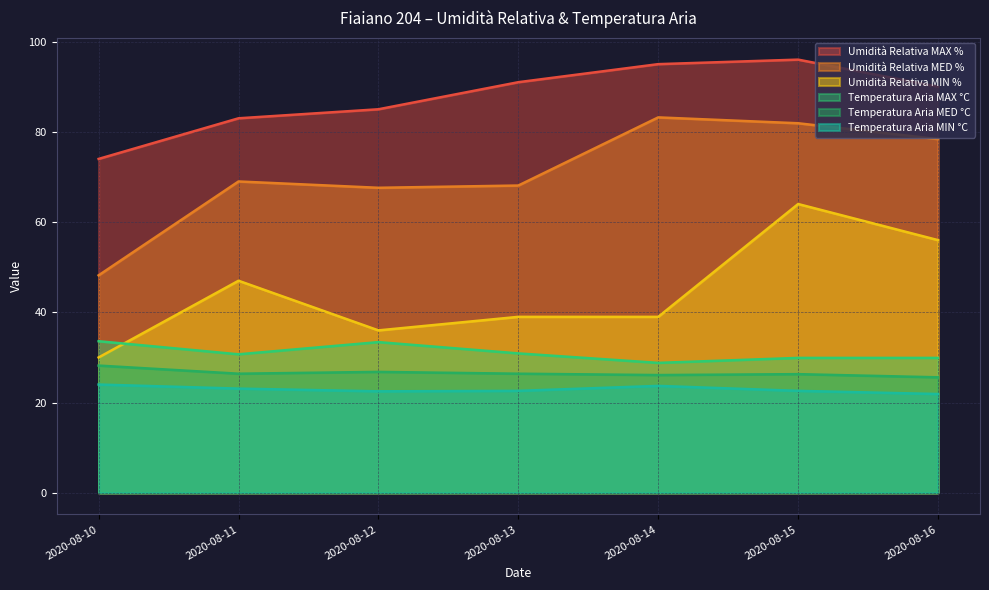

Rank the series by their maximum value, from highest to lowest.

Umidità Relativa MAX %, Umidità Relativa MED %, Umidità Relativa MIN %, Temperatura Aria MAX °C, Temperatura Aria MED °C, Temperatura Aria MIN °C